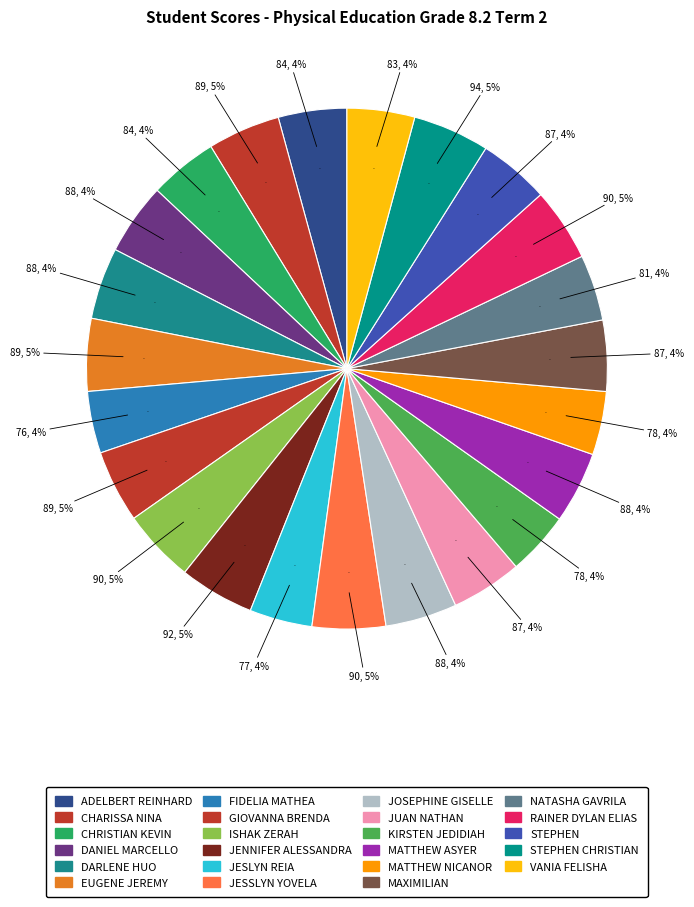

Is it true that DANIEL MARCELLO is 1% of the pie?

False